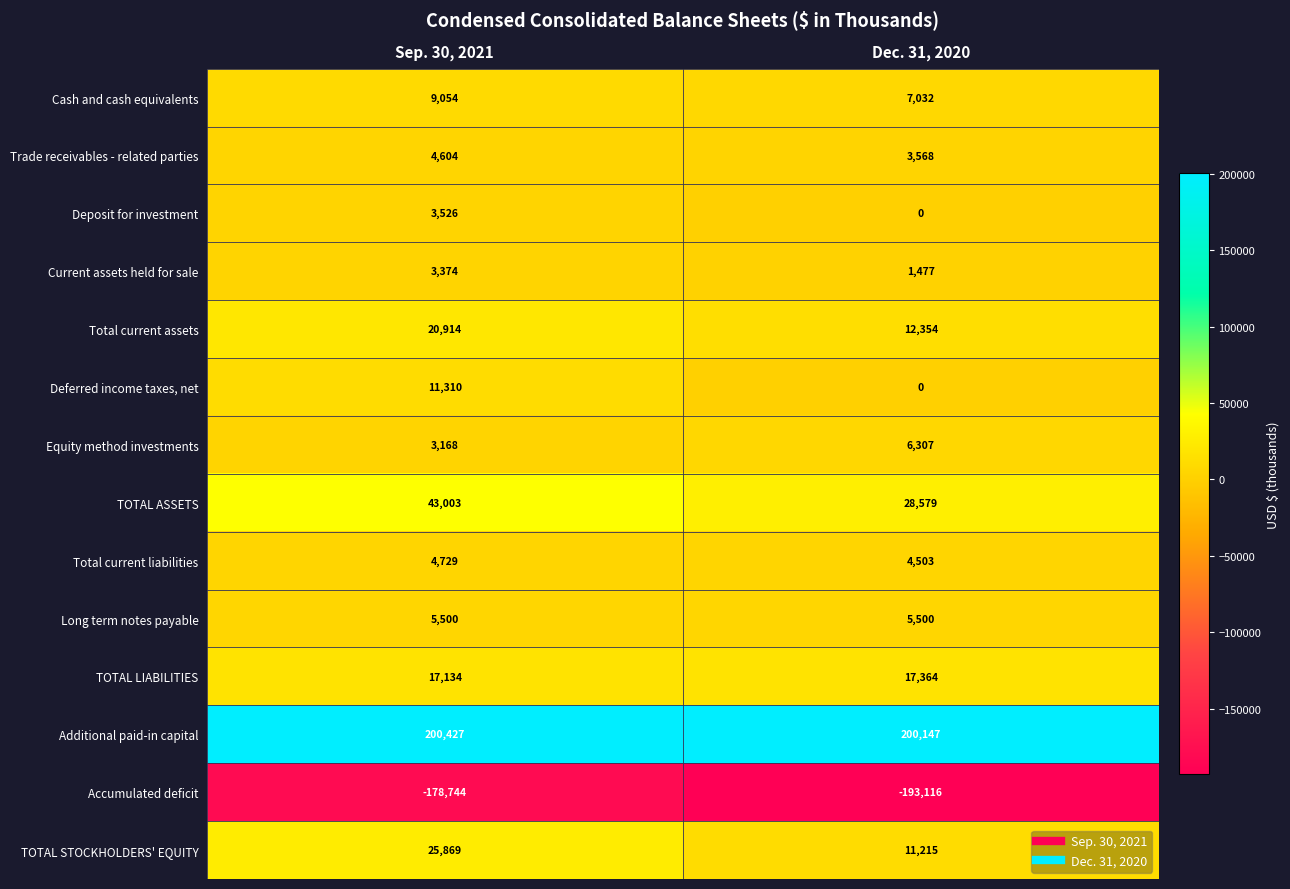

List the labels in order of Cash and cash equivalents value, smallest first.

Dec. 31, 2020, Sep. 30, 2021